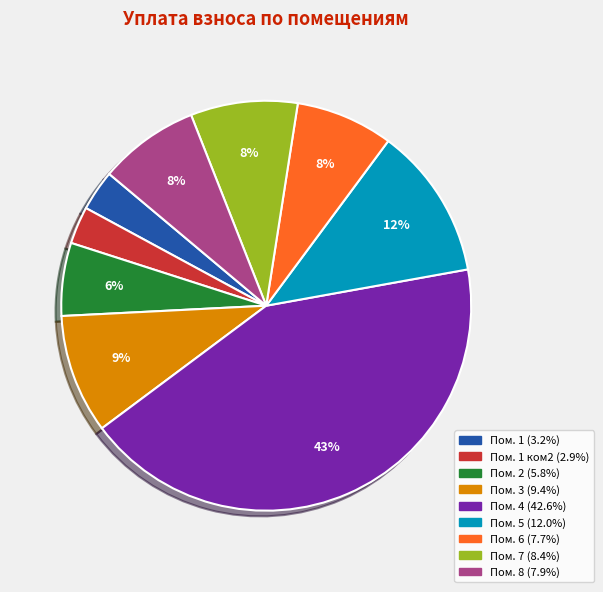

To the nearest percent, what is the difference between the largest and smallest slice percentages?

40%